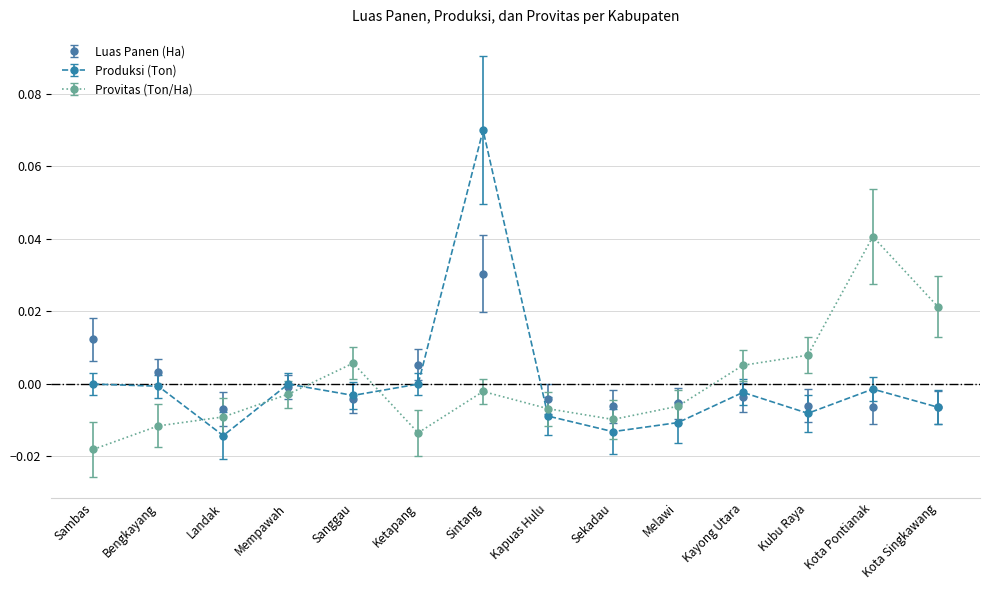

True or false: Luas Panen (Ha) has more than 2 interior local peaks.

True